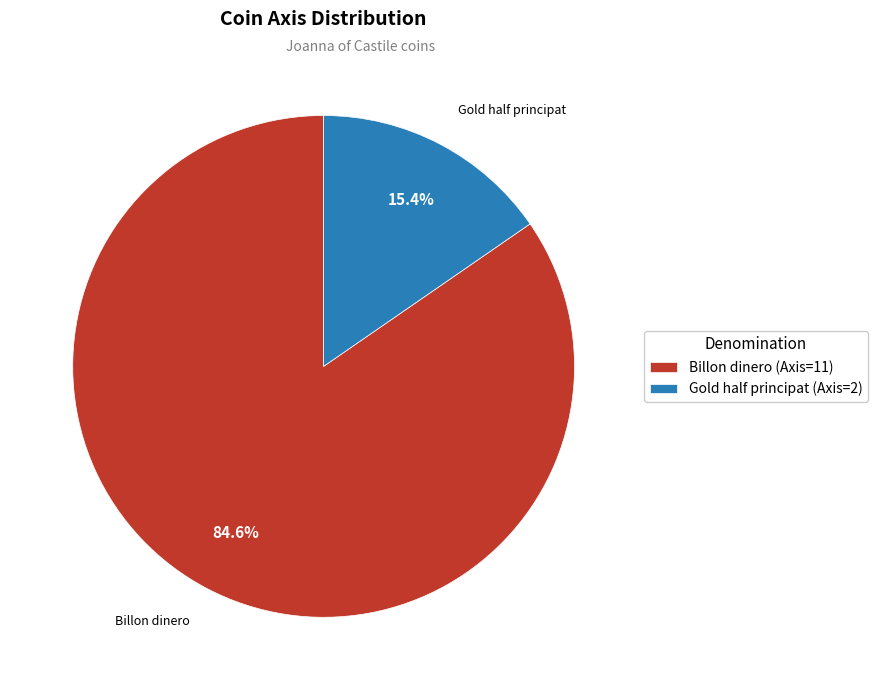

What is the majority slice?

Billon dinero (Axis=11)